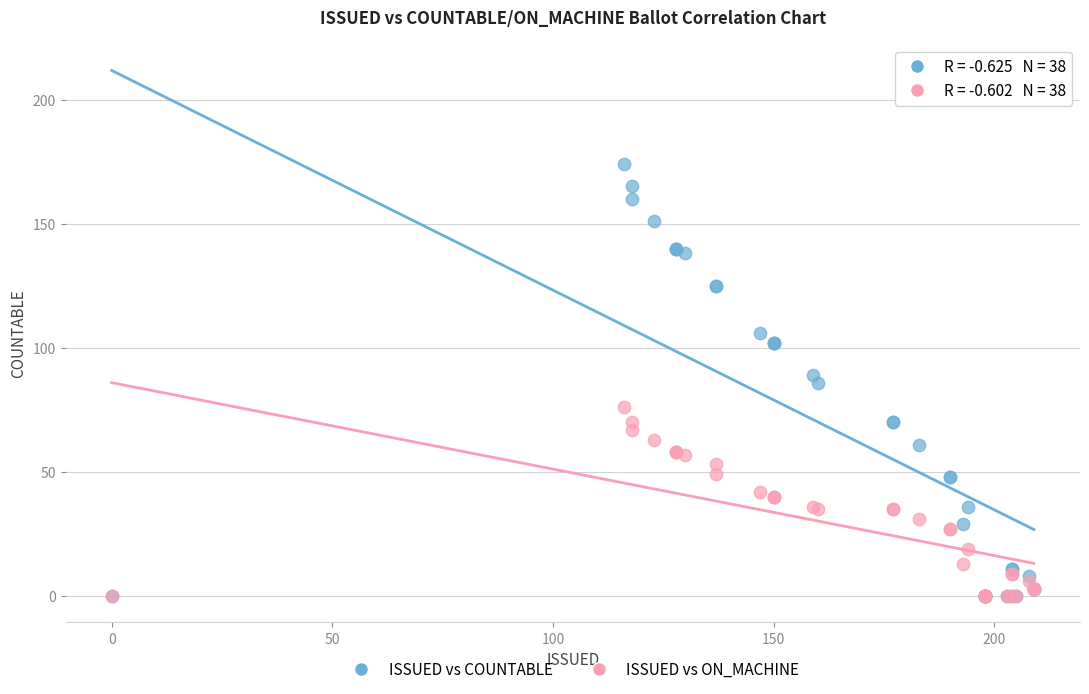

What are all the series names shown in the legend?

ISSUED vs COUNTABLE, ISSUED vs ON_MACHINE